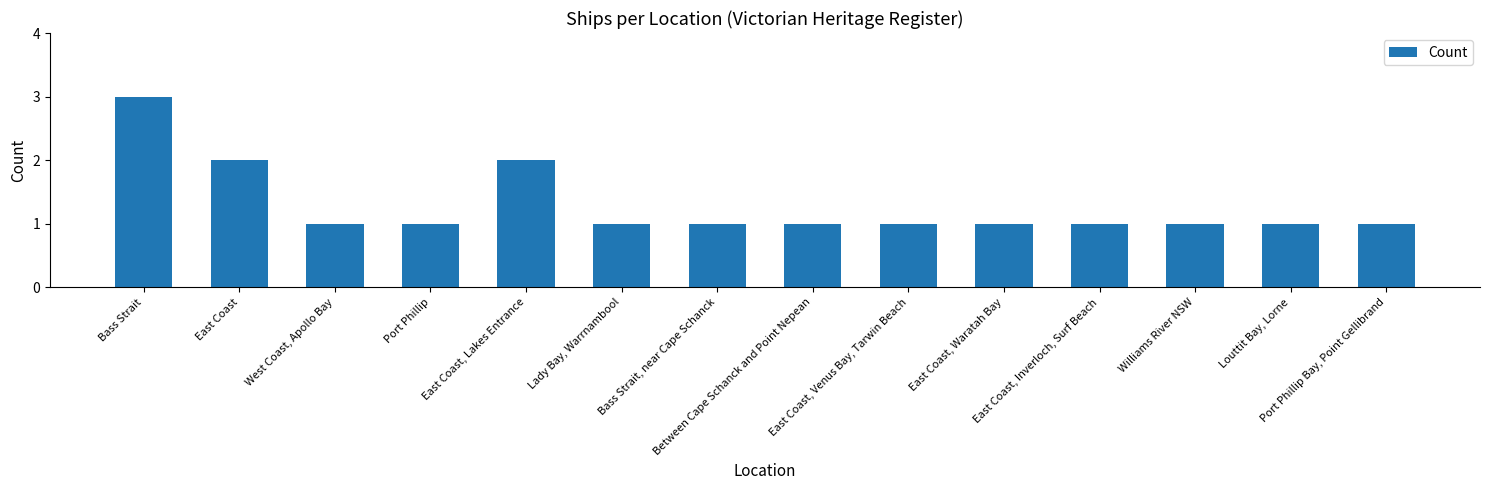

True or false: the data shows 2 at East Coast.

True